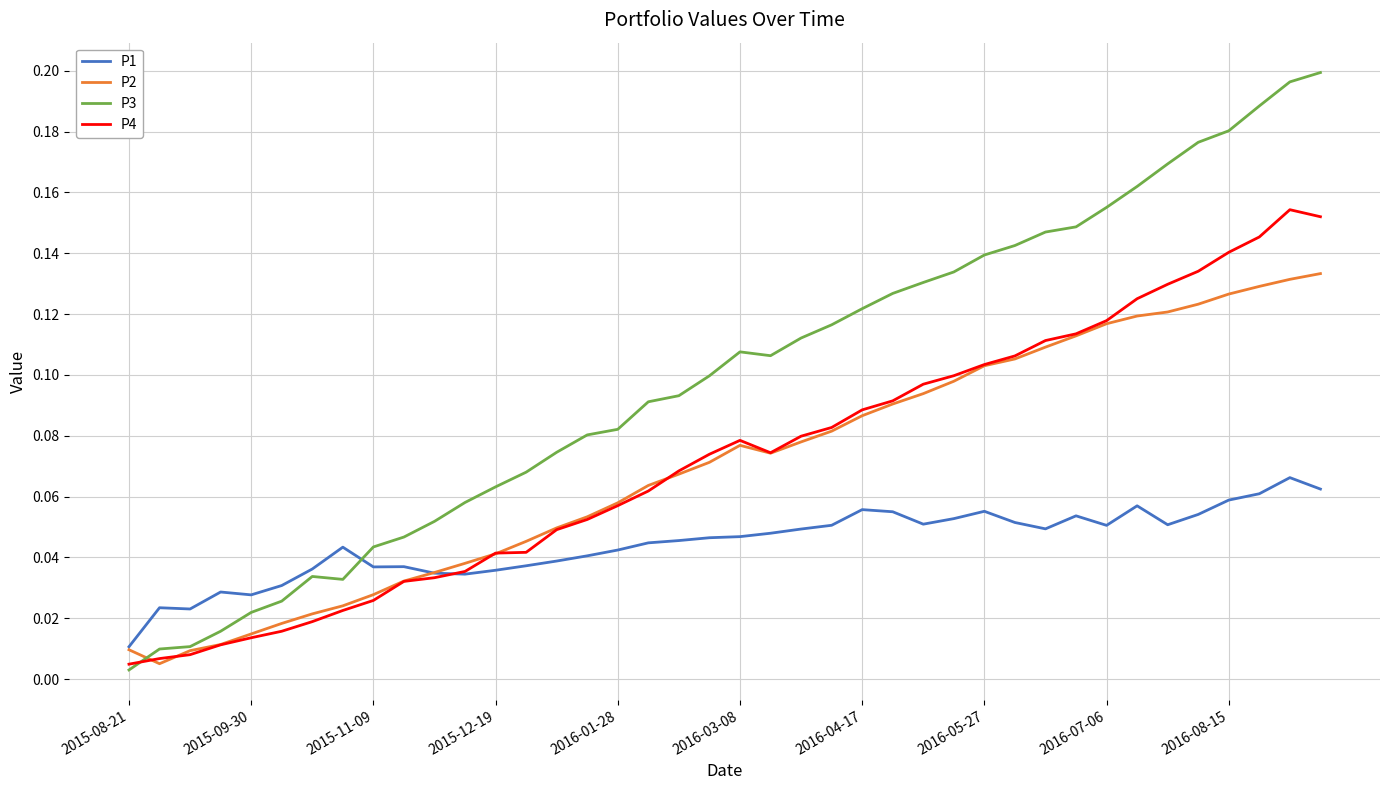

After their last crossing, which series has the higher values: P1 or P3?

P3